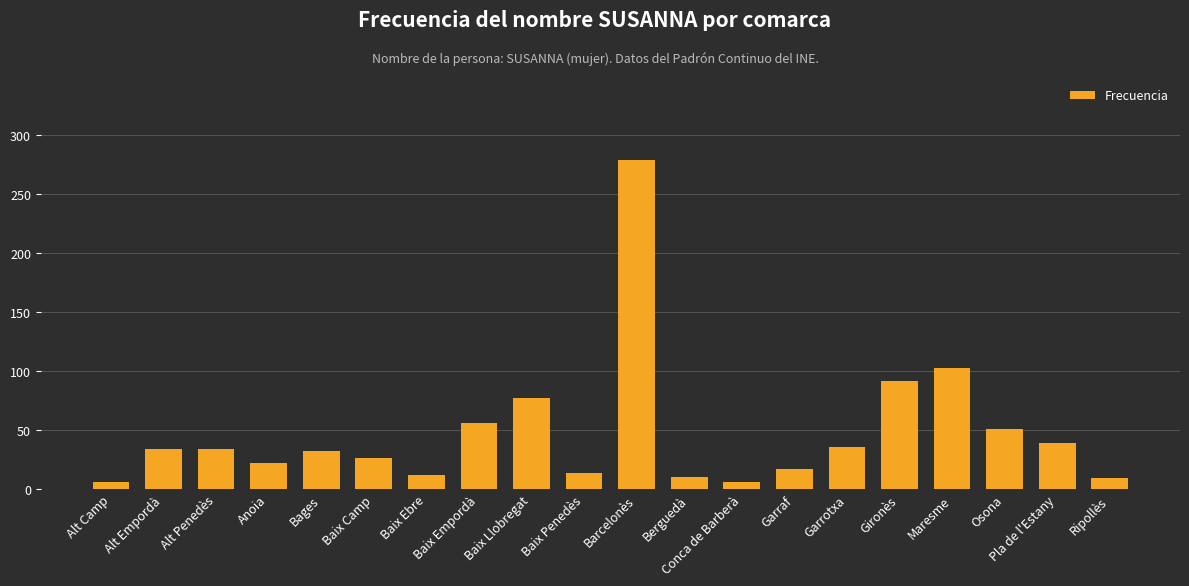

Where is the data nearest to the value 142?

Maresme